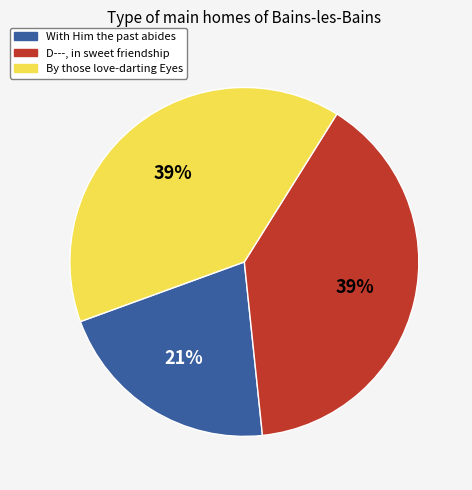

What percentage is the With Him the past abides slice, to the nearest percent?

21%